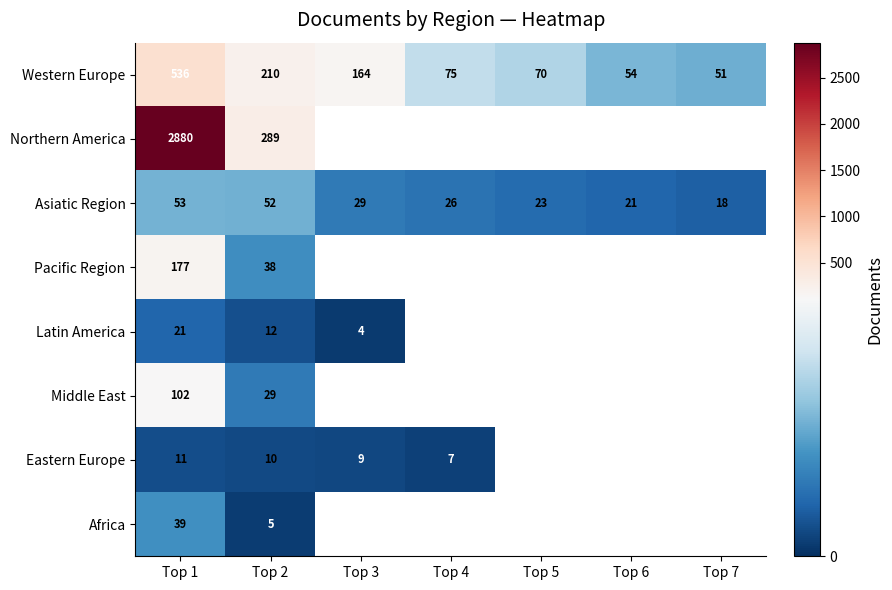

Rank the series at Top 1 from highest to lowest value.

Northern America, Western Europe, Pacific Region, Middle East, Asiatic Region, Africa, Latin America, Eastern Europe